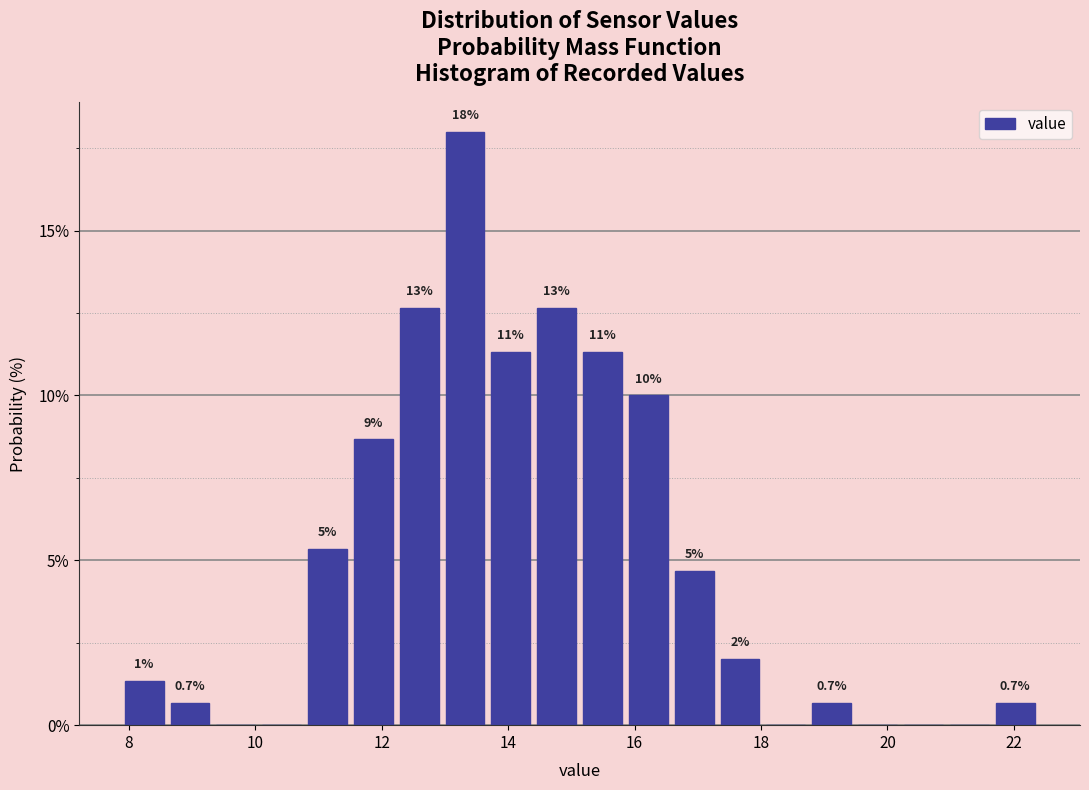

Around what value on the x-axis is the tallest bar? Give the approximate position of its centre, as read against the axis.

13.4